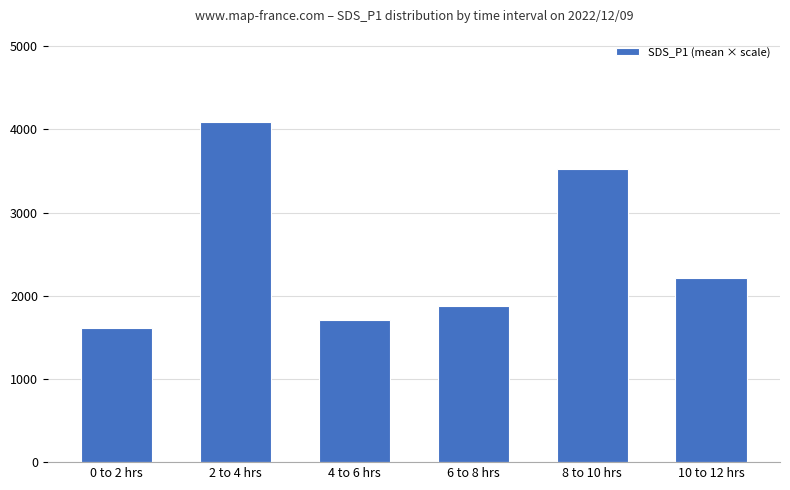

Reading left to right, list all the values displayed in this chart.

0 to 2 hrs=1612	2 to 4 hrs=4092	4 to 6 hrs=1708	6 to 8 hrs=1880	8 to 10 hrs=3520	10 to 12 hrs=2216